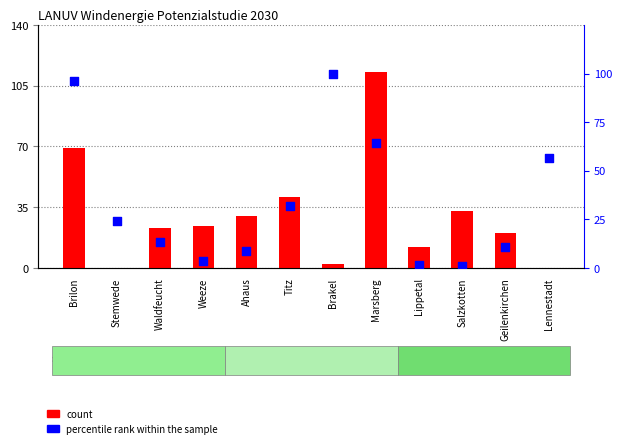

At which category is the sum across all series the highest?

Marsberg